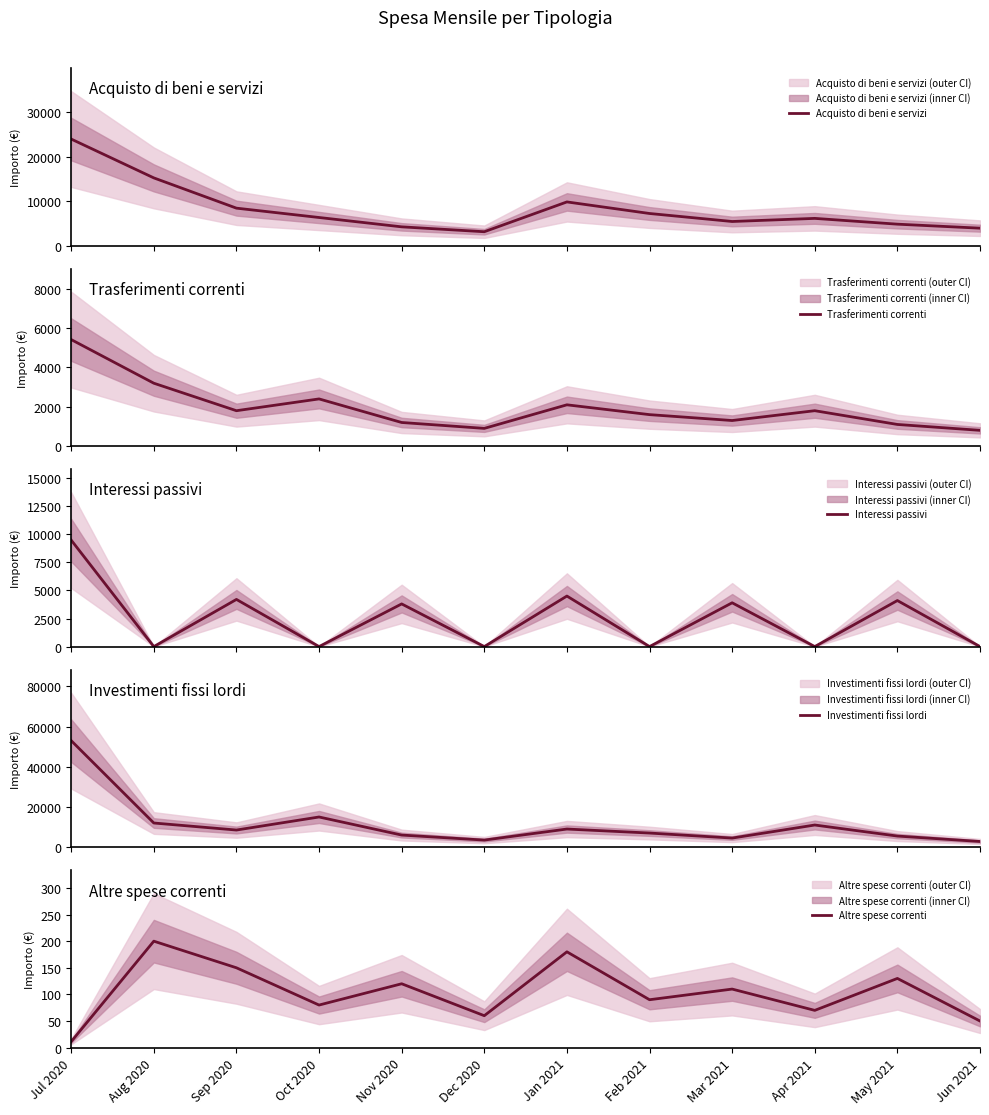

How many interior local valleys does the Trasferimenti correnti series have?

3